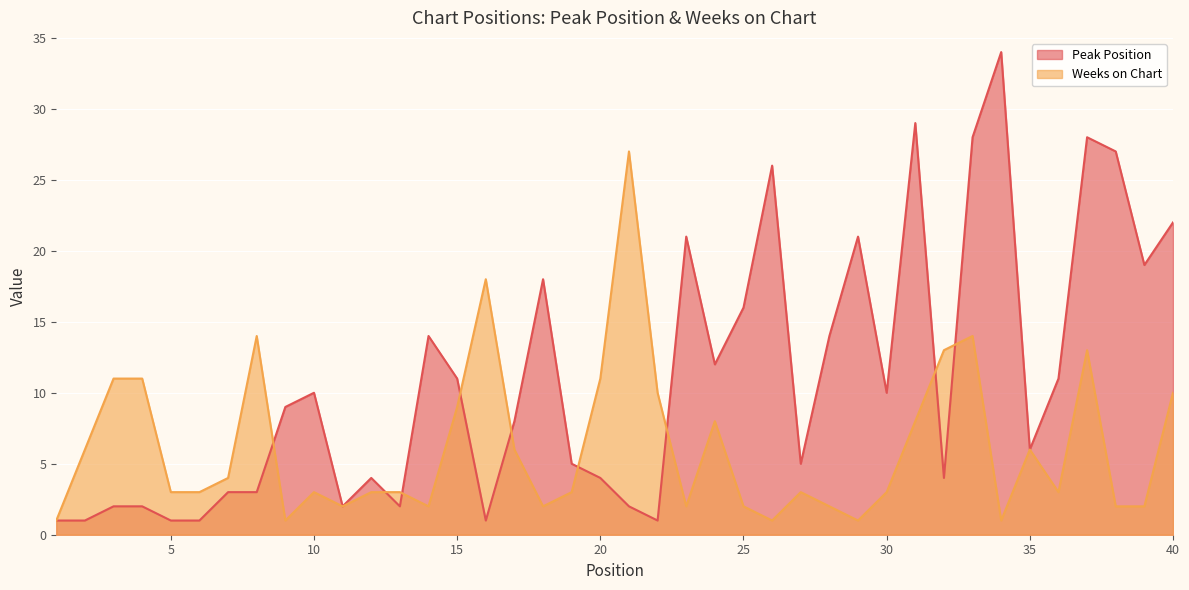

True or false: Weeks on Chart has more than 1 interior local peaks.

True